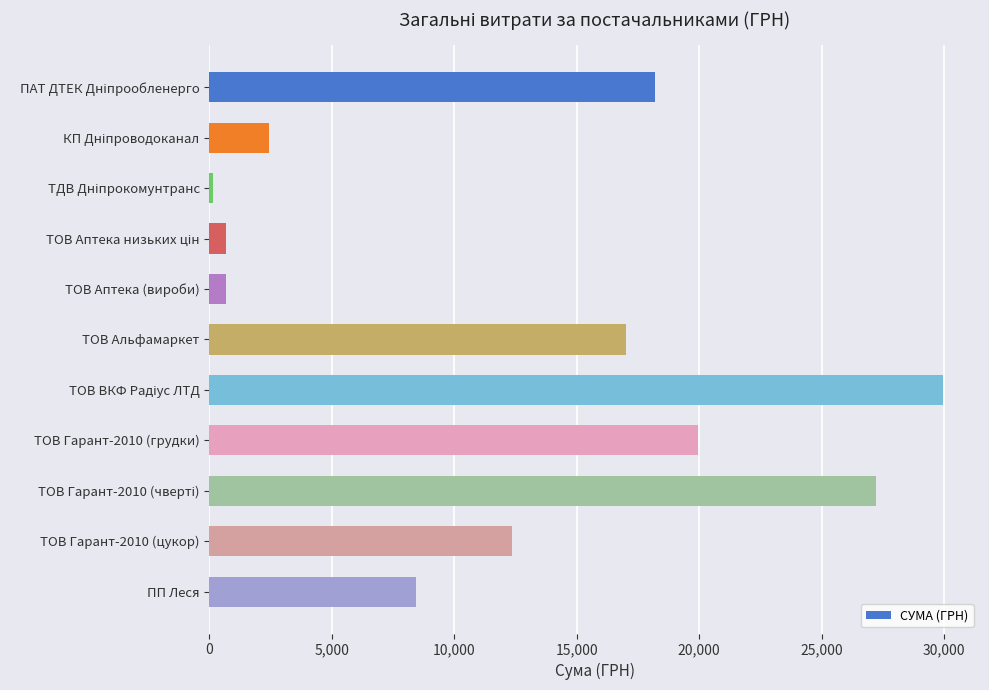

Approximately how many times larger is the value at ТОВ Гарант-2010 (грудки) compared to ТОВ Гарант-2010 (цукор)?

1.6